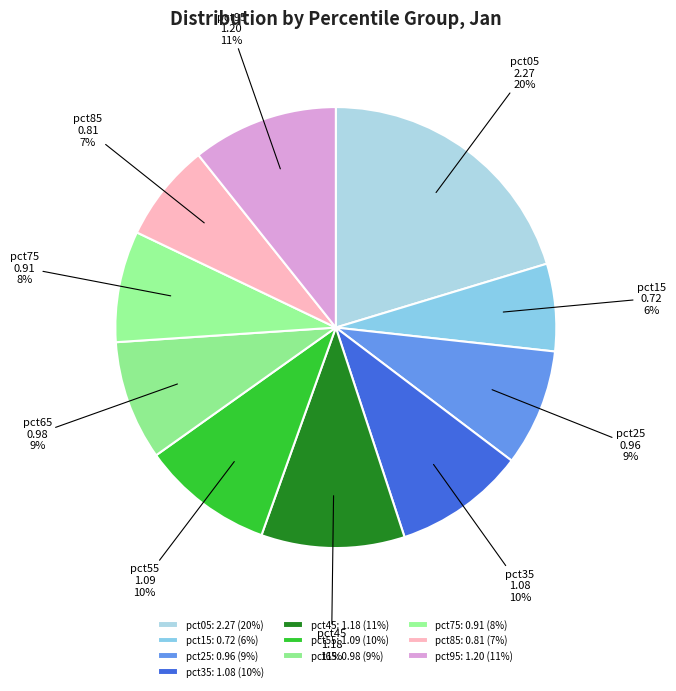

Count the number of slices in the pie.

10